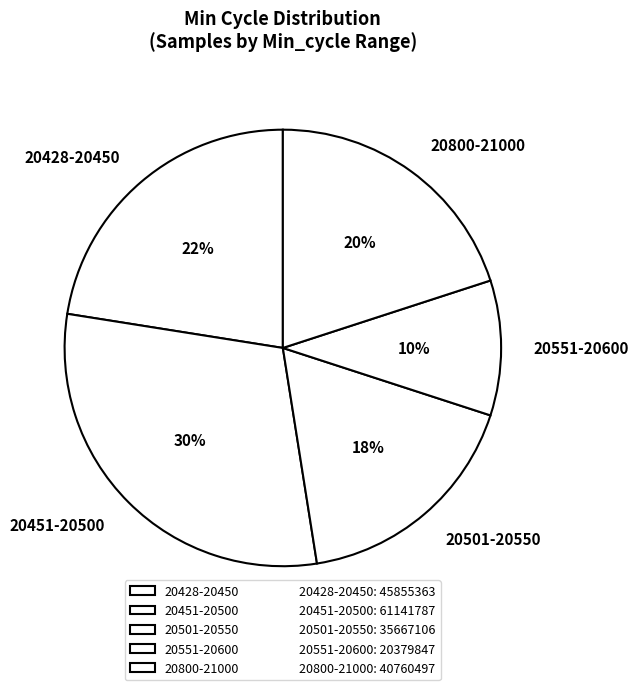

Between 20800-21000 and 20551-20600, which is larger?

20800-21000